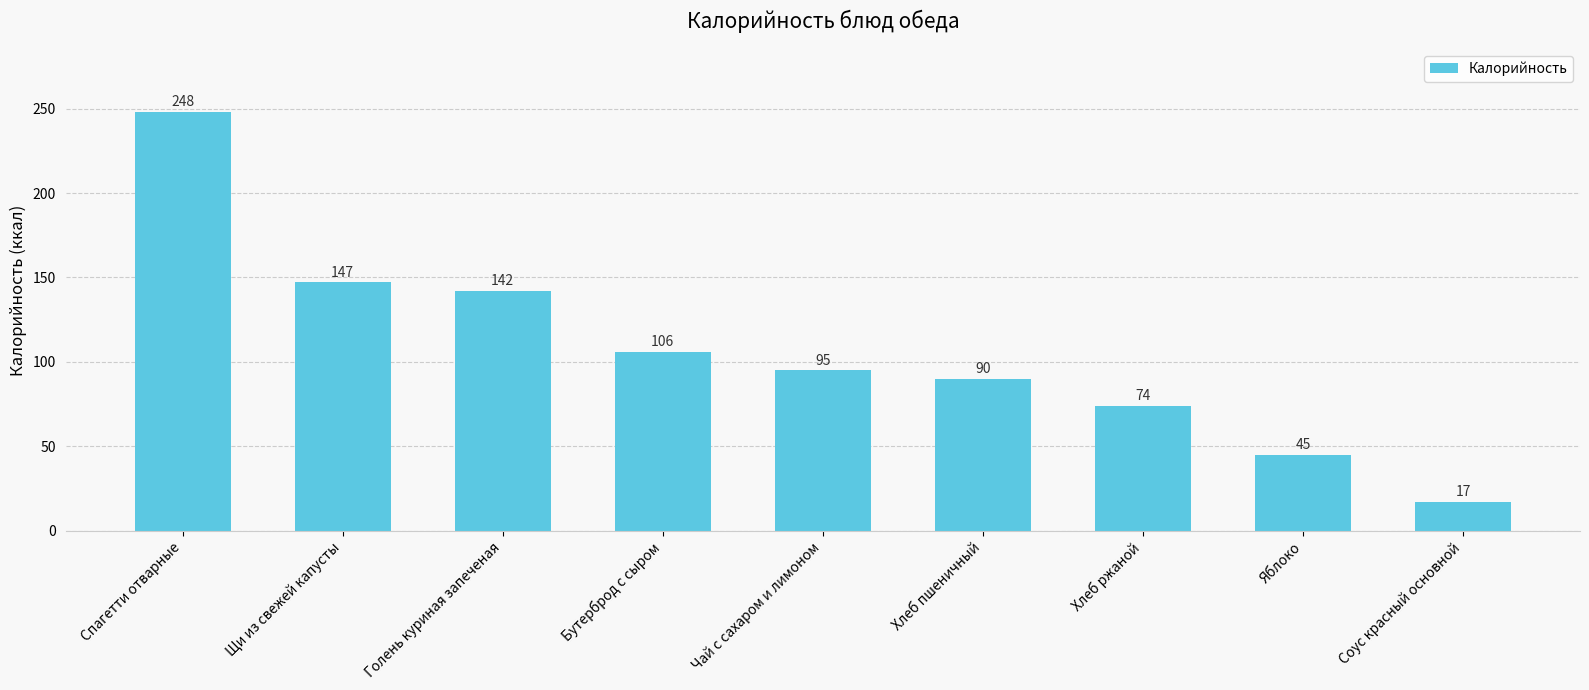

Are the bars grouped side by side (vs. stacked)?

No